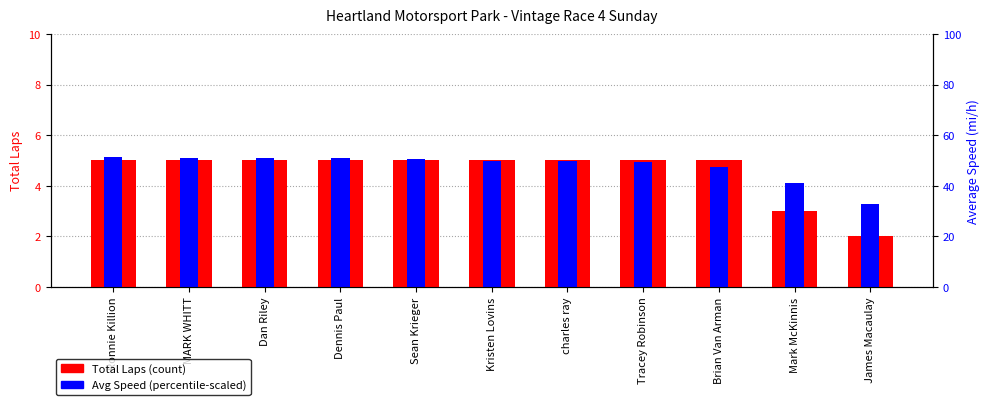

At which category is the sum across all series the highest?

Ronnie Killion